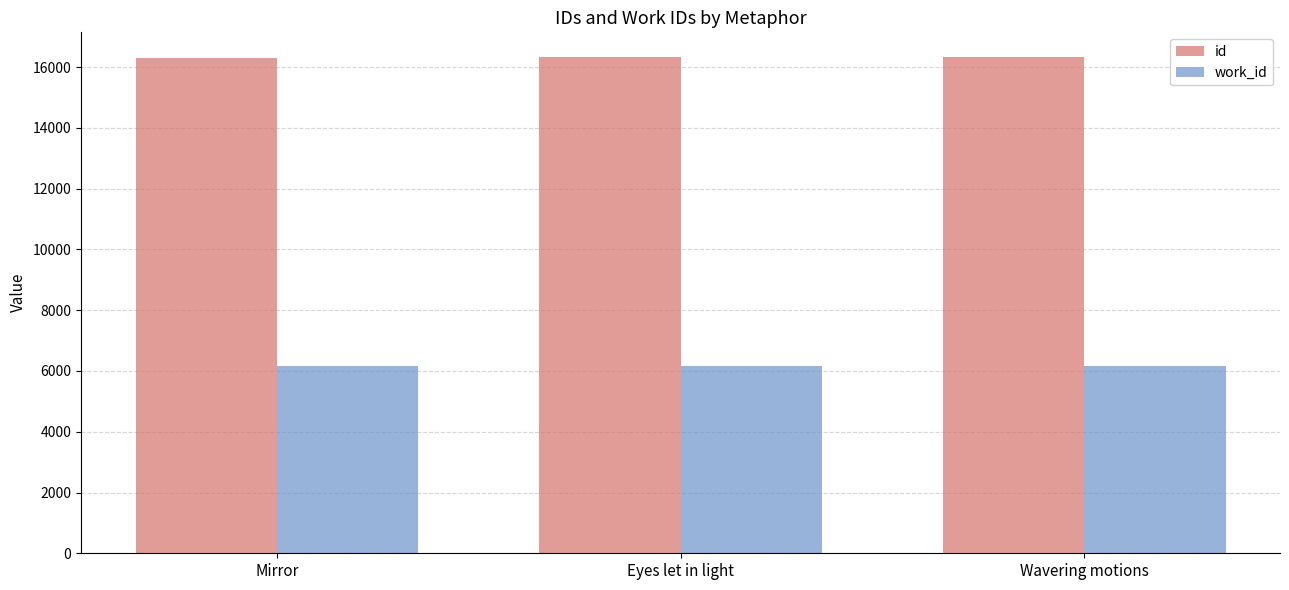

Rank the series by their average value, from lowest to highest.

work_id, id